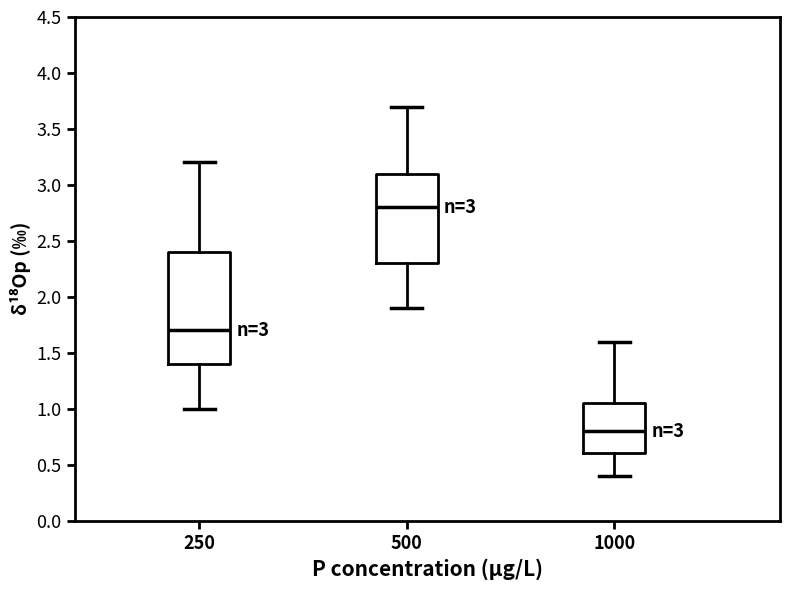

Where does the upper whisker of the box at x = 500 end on the y-axis? The values are not printed on the chart, so give them approximately, as read against the axis.

3.70